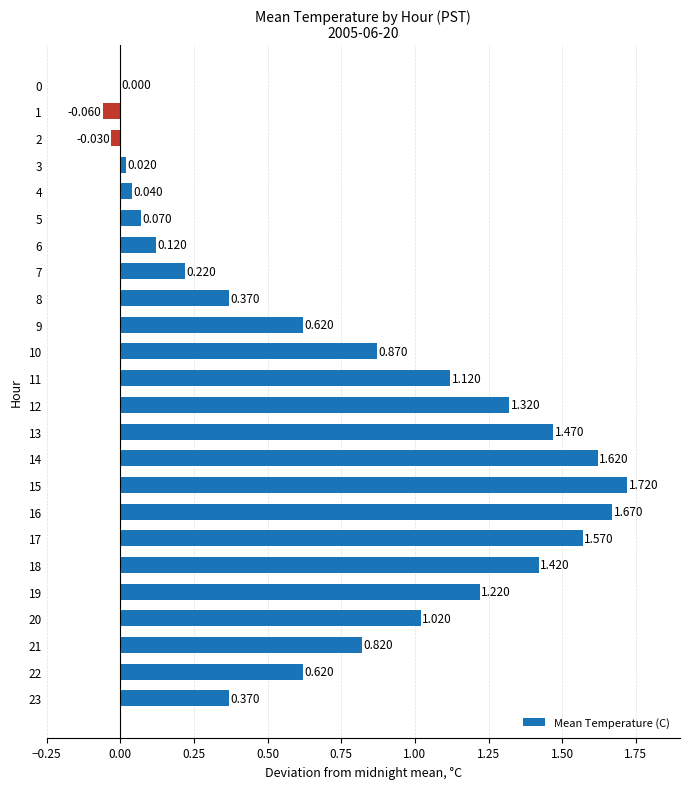

Are the bars horizontal?

Yes